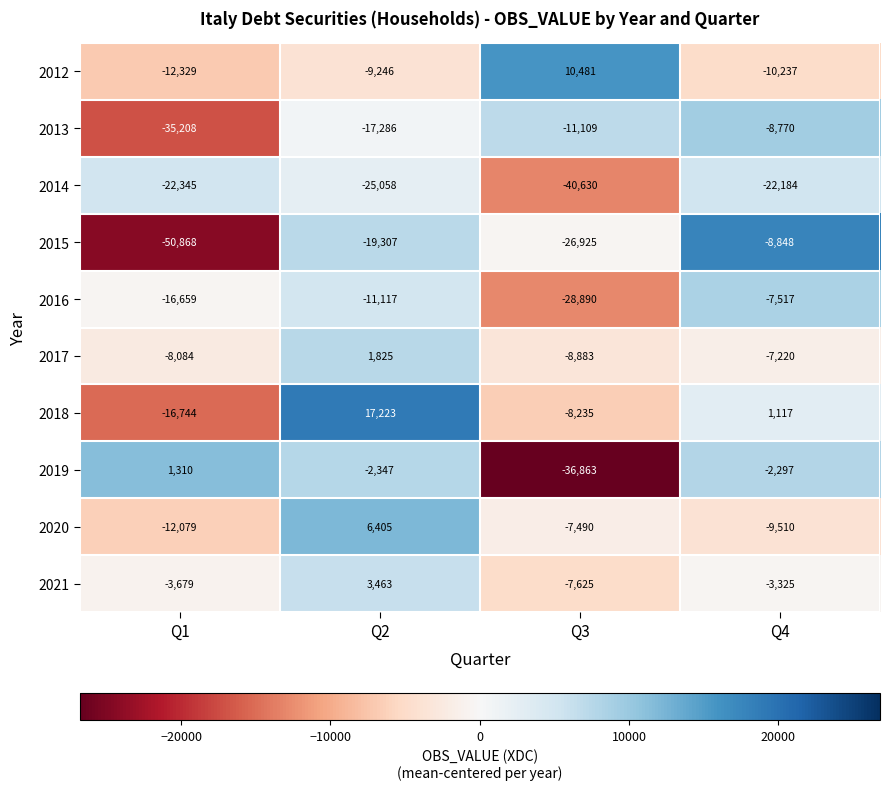

At which category does the chart reach its peak across all series?

Q2